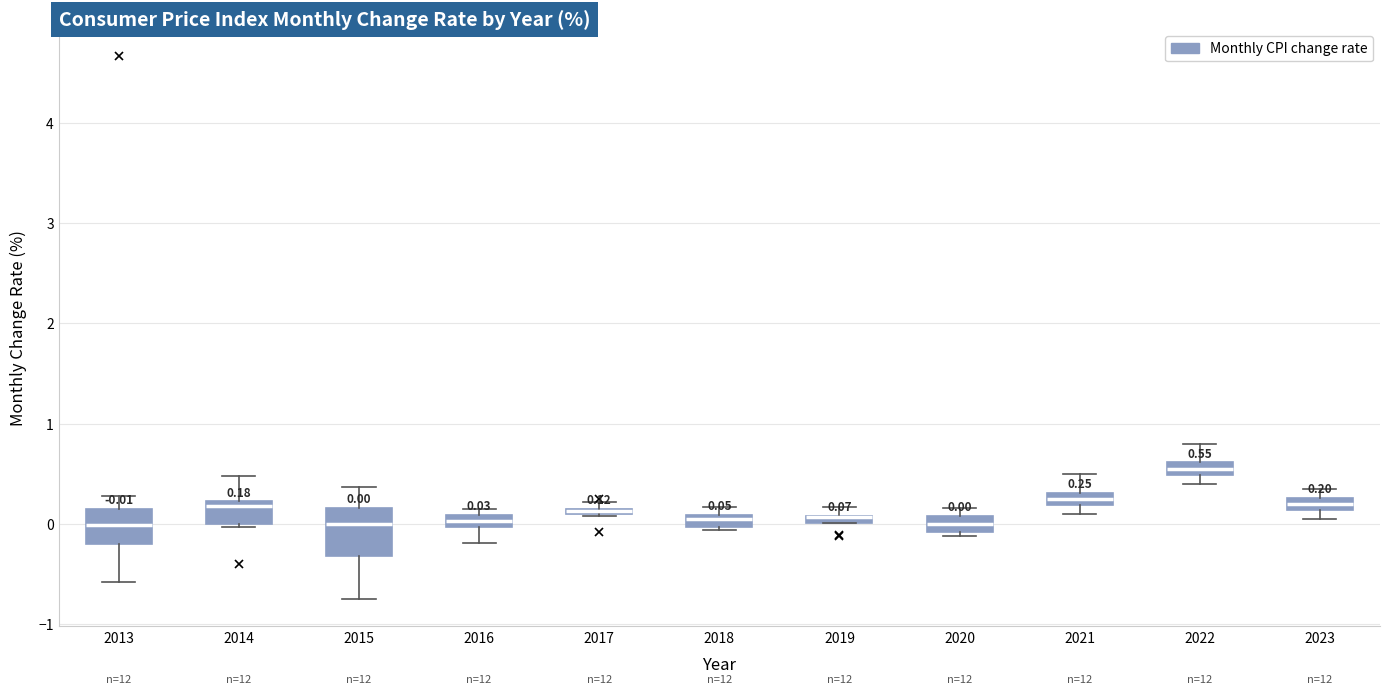

Comparing the boxes themselves (not the whiskers), which one is the tallest?

2015